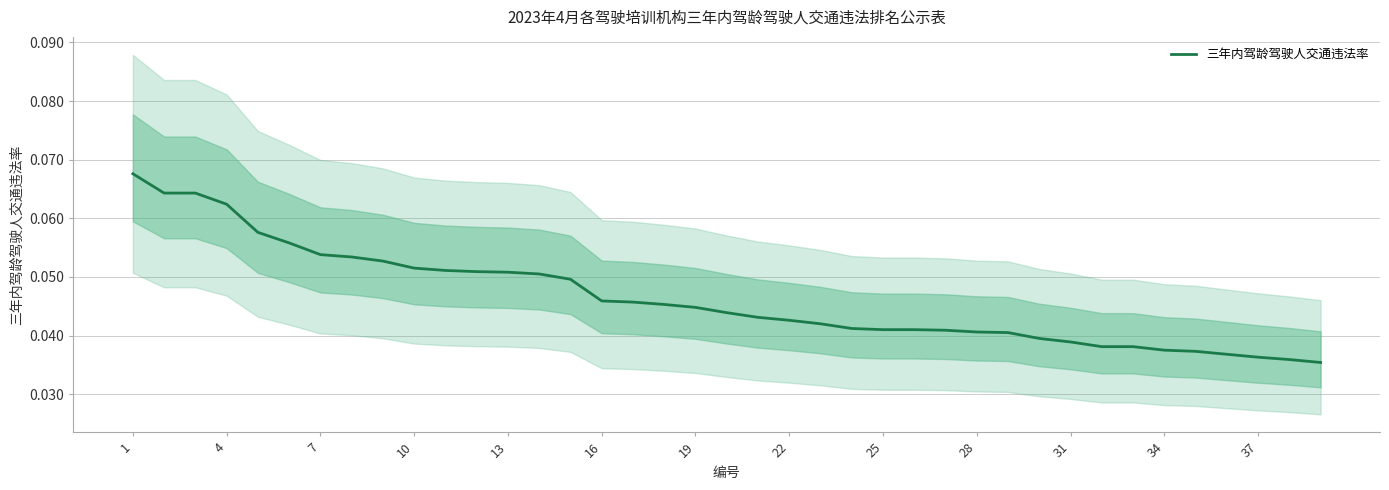

Reading left to right, list all the values displayed in this chart.

0.1	0.1	0.1	0.1	0.1	0.1	0.1	0.1	0.1	0.1	0.1	0.1	0.1	0.1	0.0	0.0	0.0	0.0	0.0	0.0	0.0	0.0	0.0	0.0	0.0	0.0	0.0	0.0	0.0	0.0	0.0	0.0	0.0	0.0	0.0	0.0	0.0	0.0	0.0